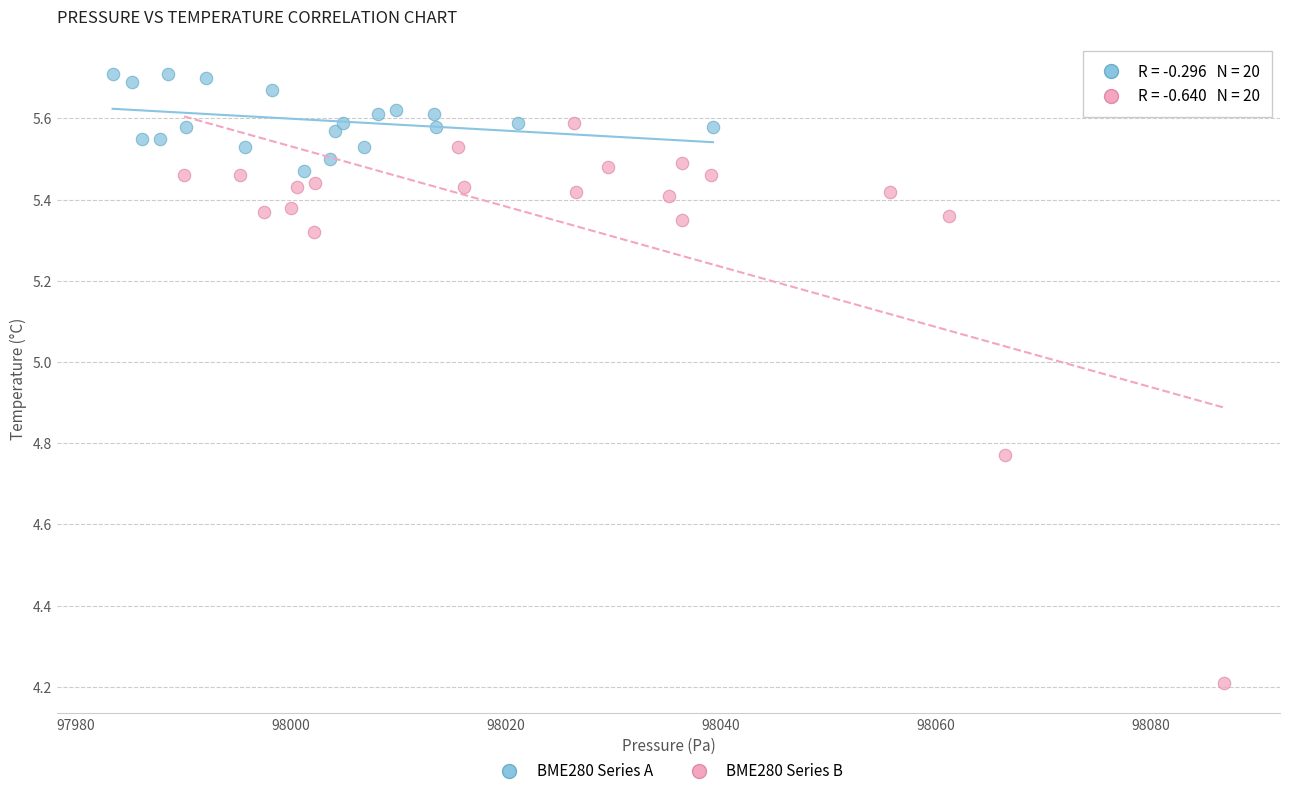

Which series contains the highest Y value?

BME280 Series A